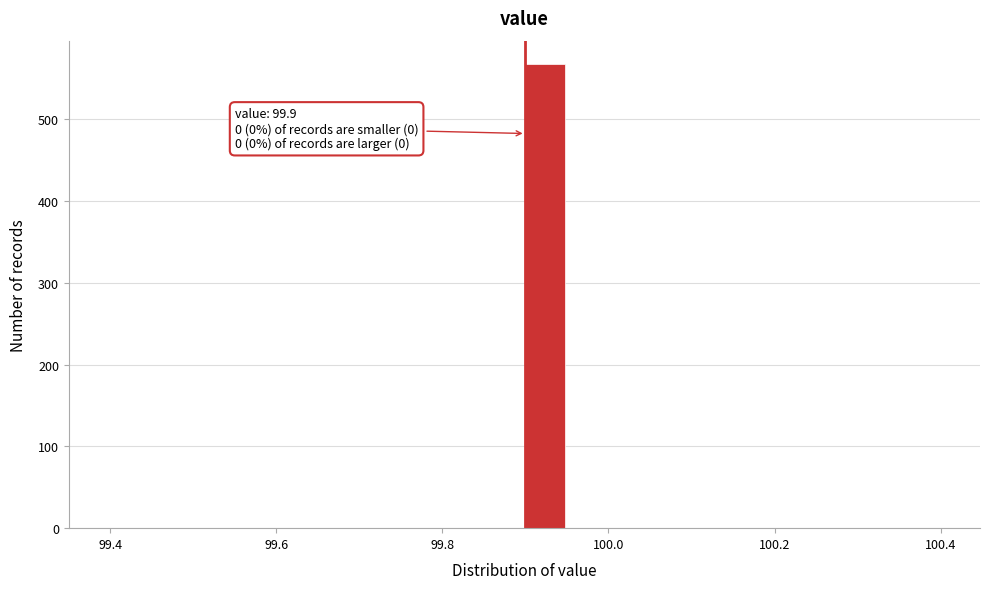

Around what value on the x-axis is the tallest bar? Give the approximate position of its centre, as read against the axis.

99.92